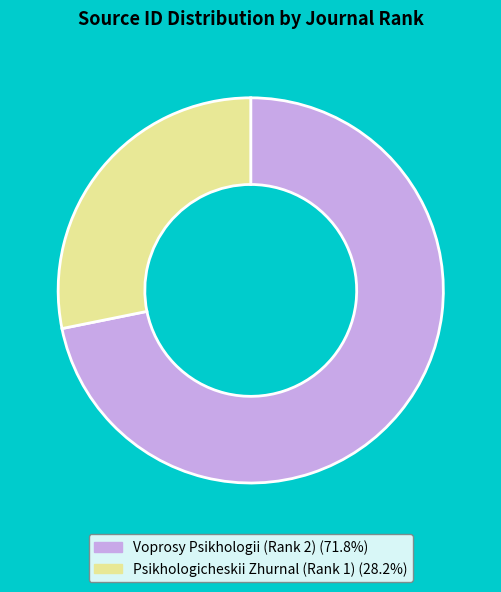

Approximately how many times larger is the value at Voprosy Psikhologii (Rank 2) (71.8%) compared to Psikhologicheskii Zhurnal (Rank 1) (28.2%)?

2.5